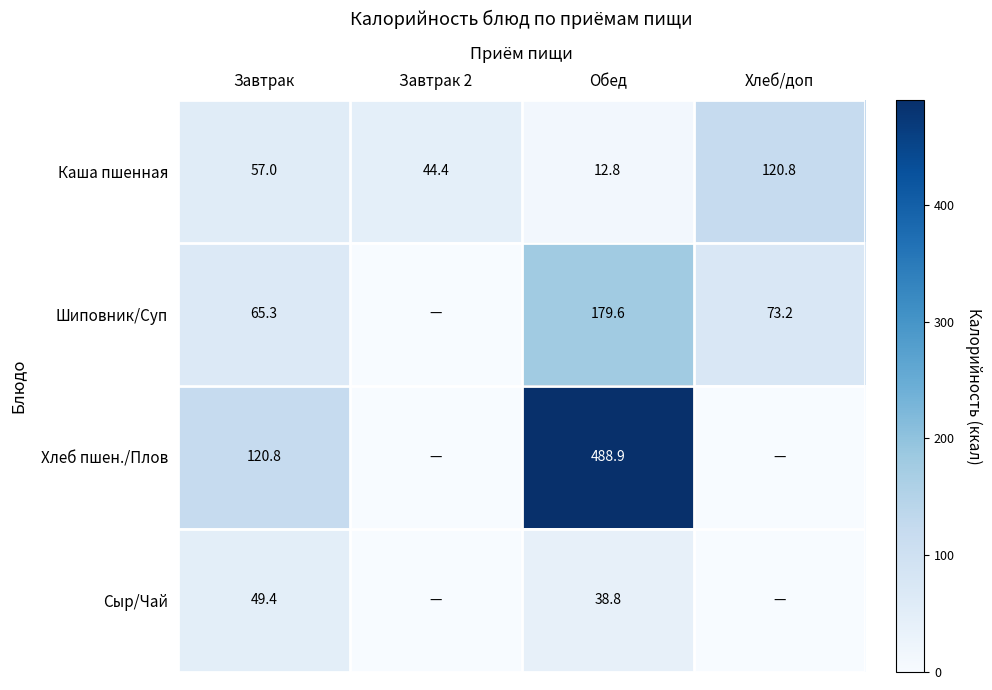

How many distinct data groups are displayed?

4